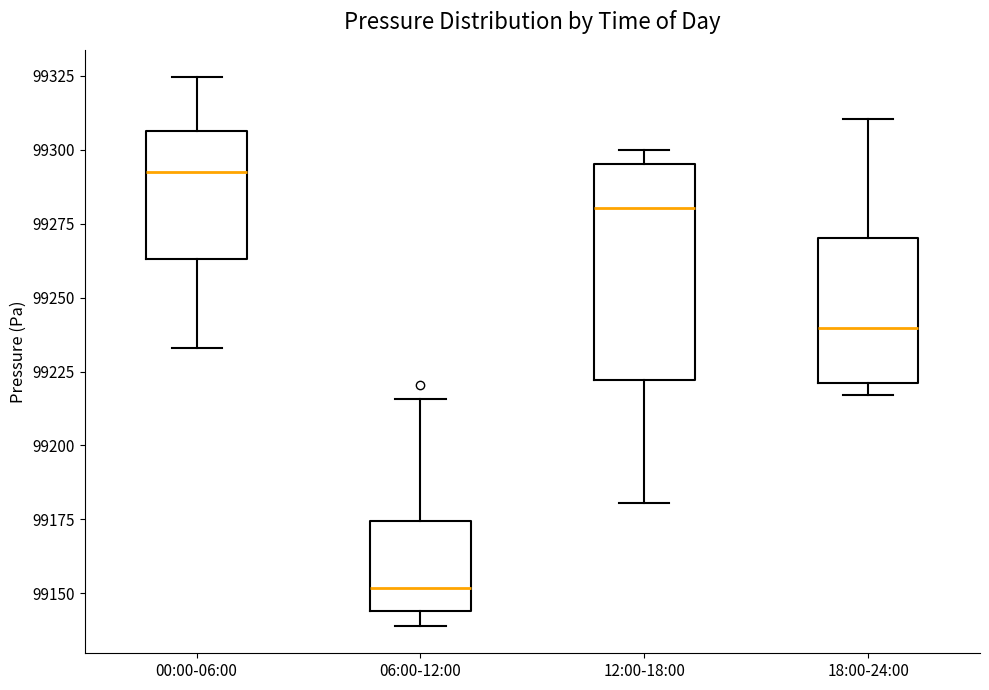

Which box is the tallest, from its lower edge to its upper edge?

12:00-18:00